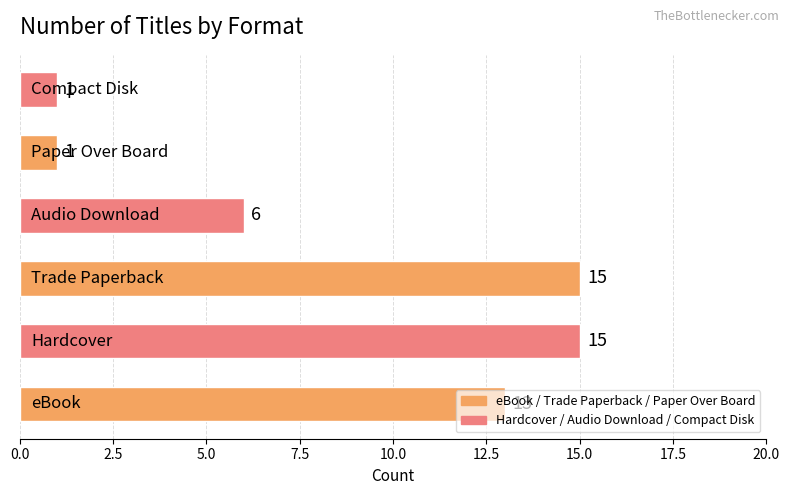

How many values are between 1 and 15?

6